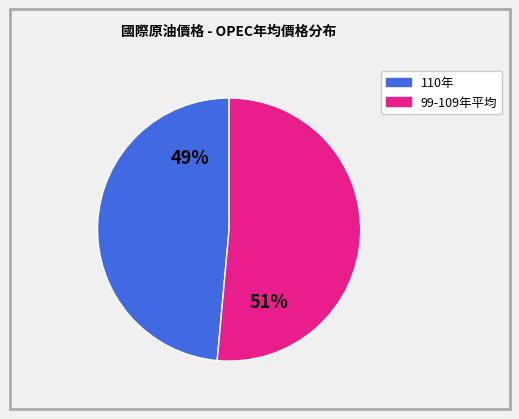

Rank the categories by value from highest to lowest.

99-109年平均, 110年